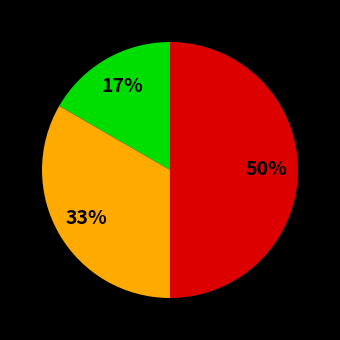

To the nearest percent, what is the difference between the largest and smallest slice percentages?

33%